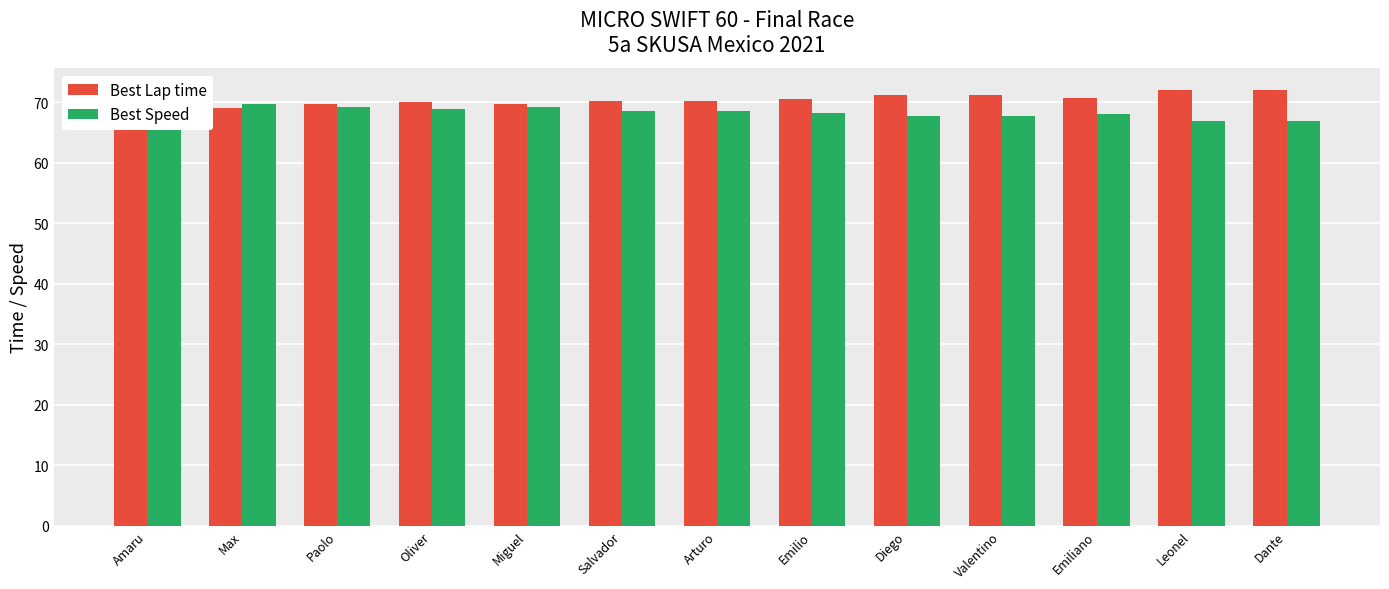

Reading left to right, what are all the values shown in this chart?

Best Lap time: Amaru=69.1	Max=69.1	Paolo=69.7	Oliver=70.1	Miguel=69.7	Salvador=70.3	Arturo=70.3	Emilio=70.6	Diego=71.2	Valentino=71.2	Emiliano=70.8	Leonel=72.1	Dante=72.0
Best Speed: Amaru=69.8	Max=69.8	Paolo=69.2	Oliver=68.8	Miguel=69.2	Salvador=68.7	Arturo=68.6	Emilio=68.3	Diego=67.8	Valentino=67.7	Emiliano=68.1	Leonel=66.9	Dante=67.0